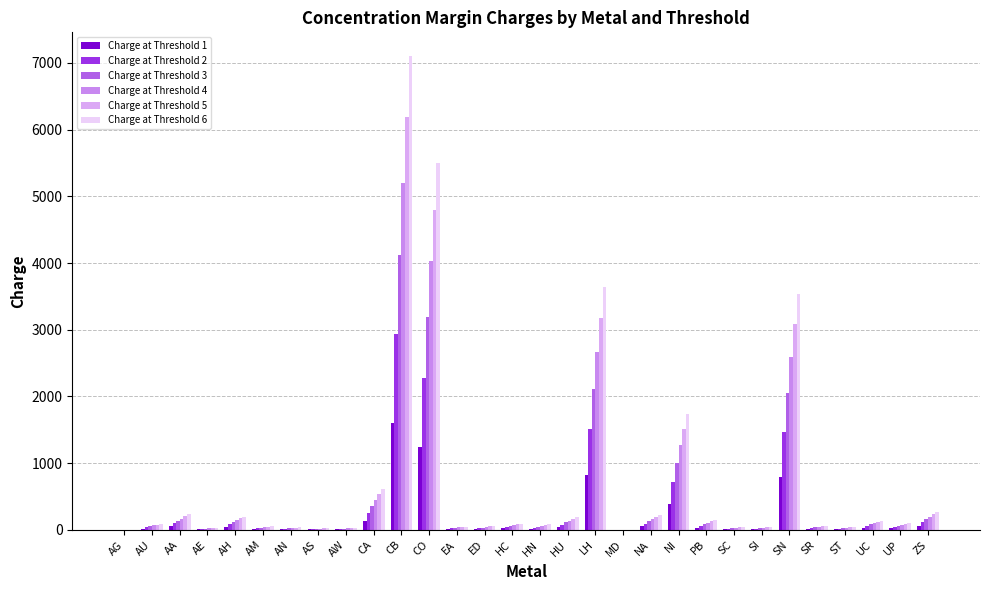

The value of Charge at Threshold 3 at SN is 2058.0. True or false?

True